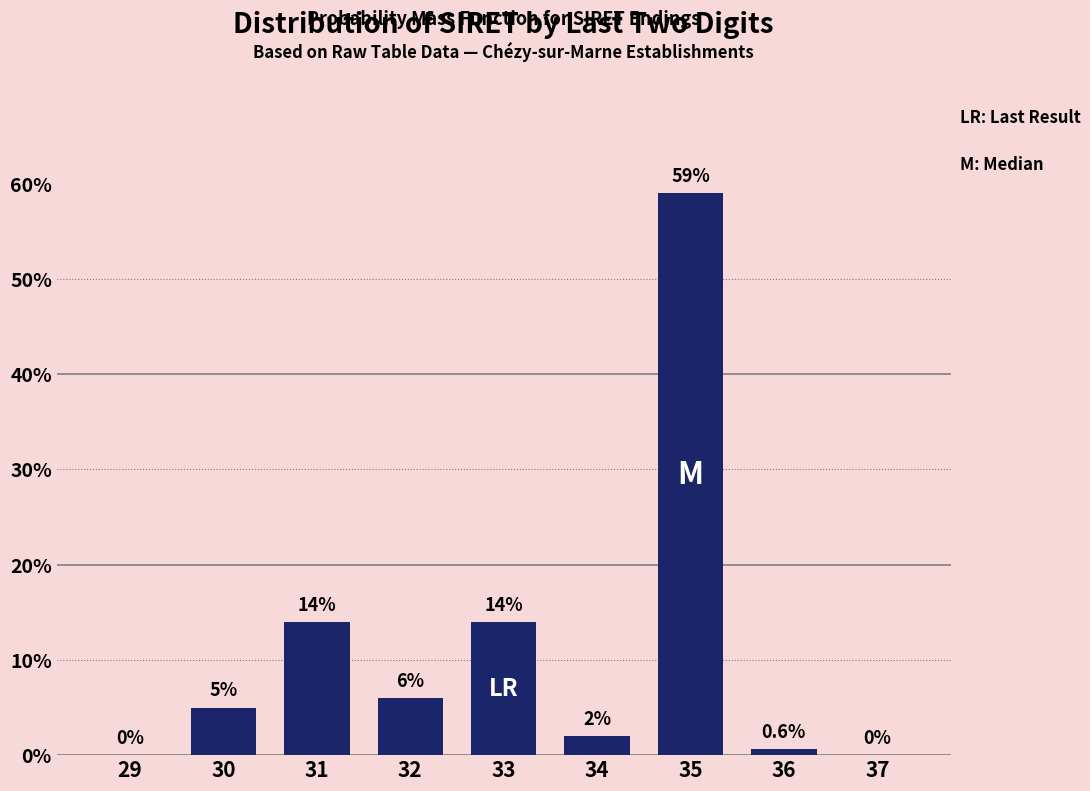

Reading left to right, transcribe all the data shown in this chart.

29=0.0	30=5.0	31=14.0	32=6.0	33=14.0	34=2.0	35=59.0	36=0.6	37=0.0